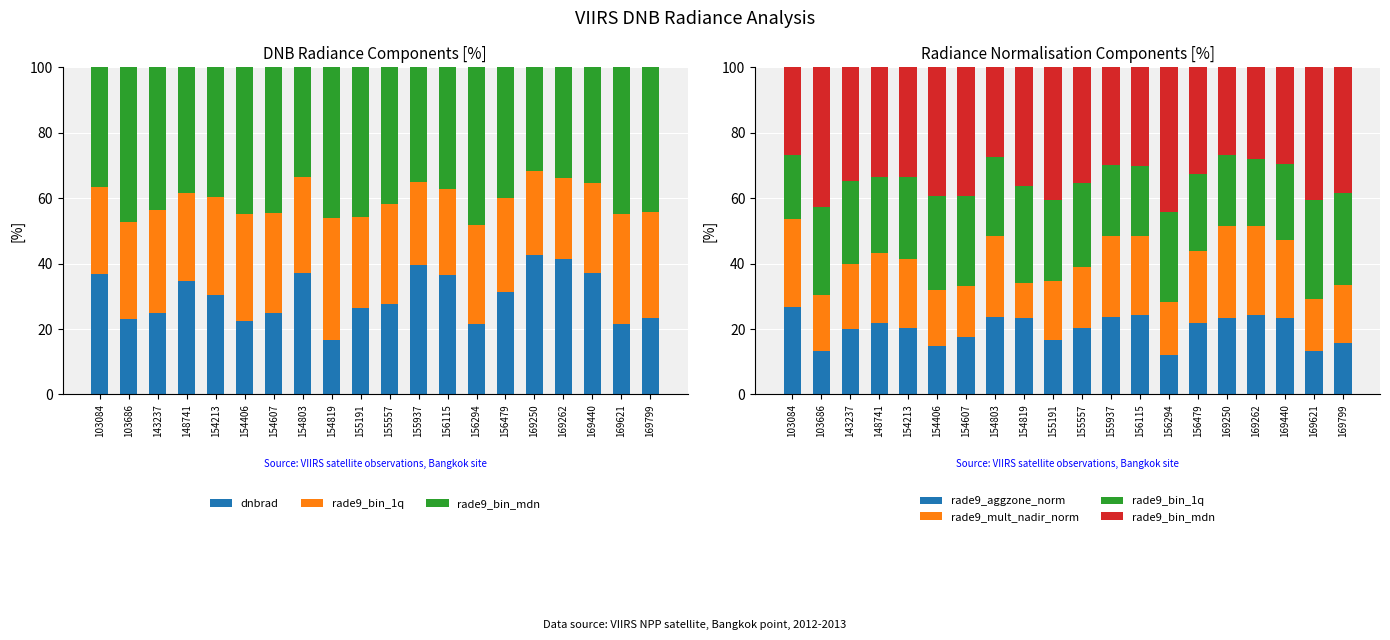

How many groups of bars are there?

20